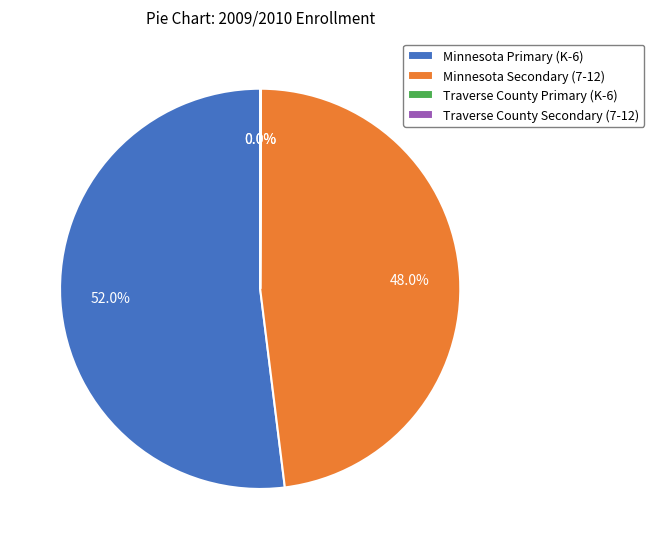

Which slice is the largest?

Minnesota Primary (K-6)